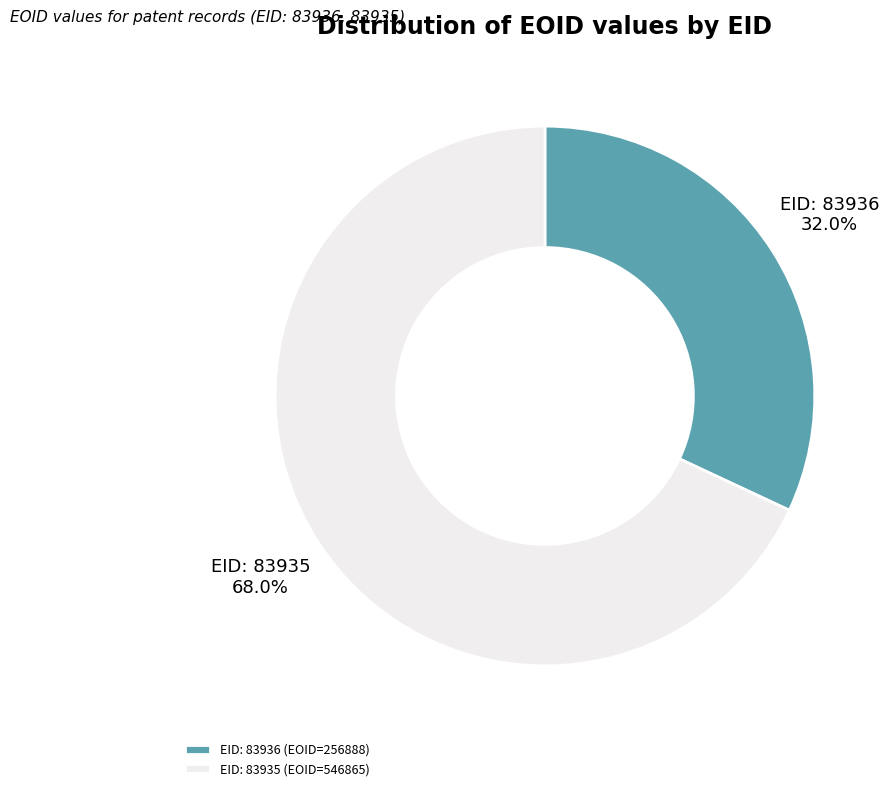

Which category has the biggest portion of the pie?

EID: 83935 (EOID=546865)